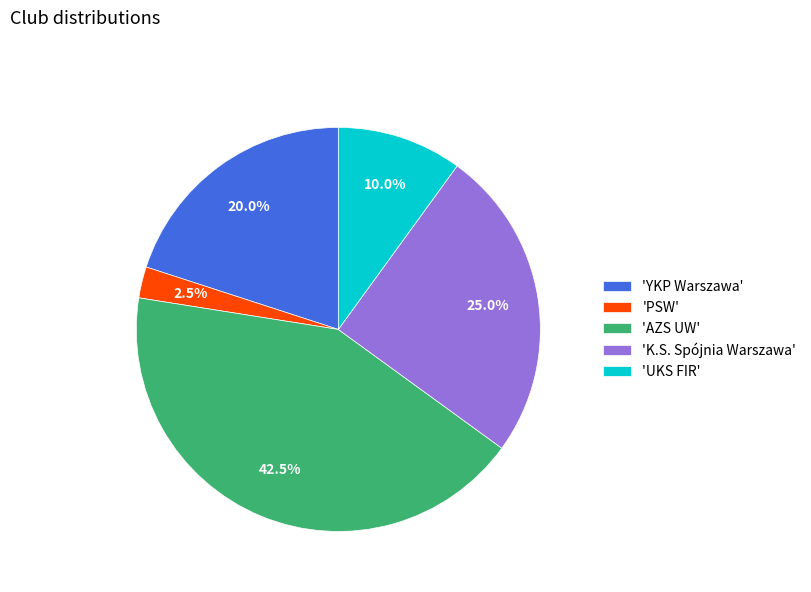

Which has a higher value, 'UKS FIR' or 'YKP Warszawa'?

'YKP Warszawa'